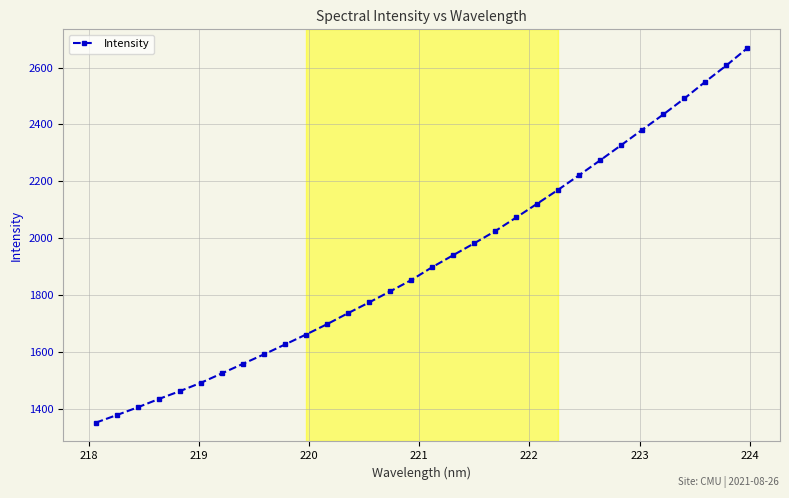

What is the average value?

1922.3